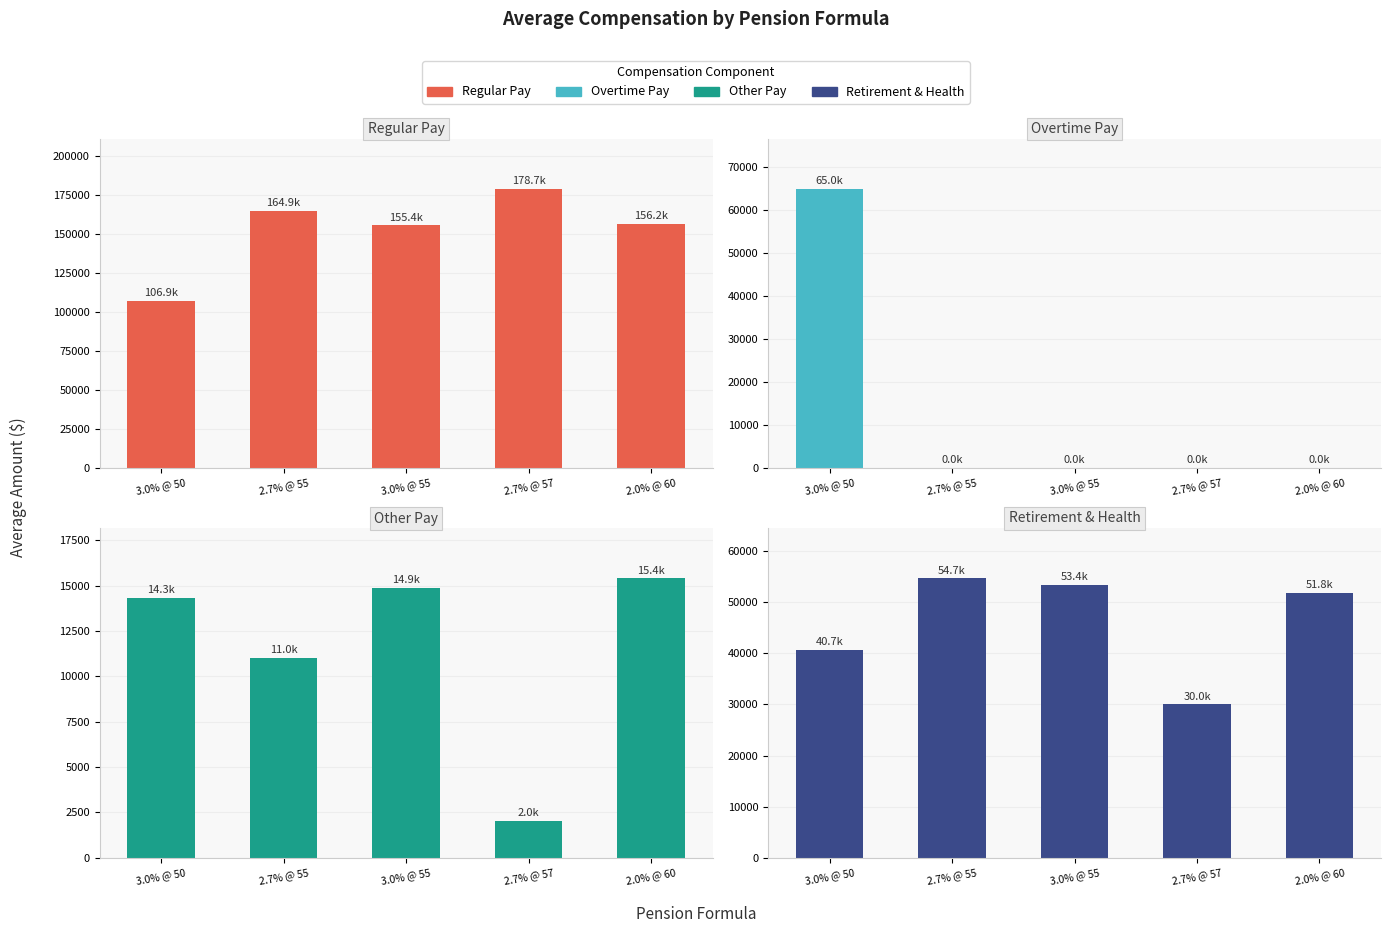

Where does the Regular Pay series first go above 156238?

2.7% @ 55